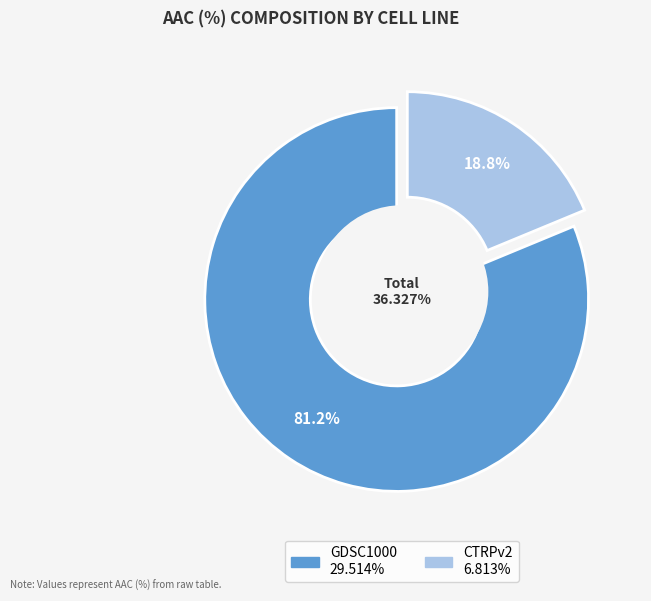

Which slice represents more than half of the pie?

GDSC1000